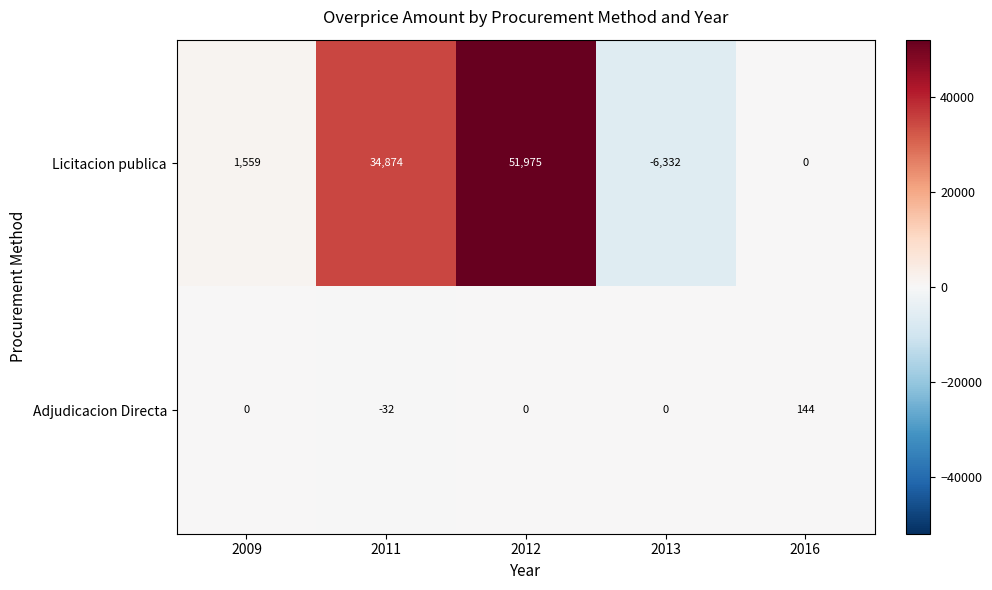

Which series has the largest total across all categories?

Licitacion publica